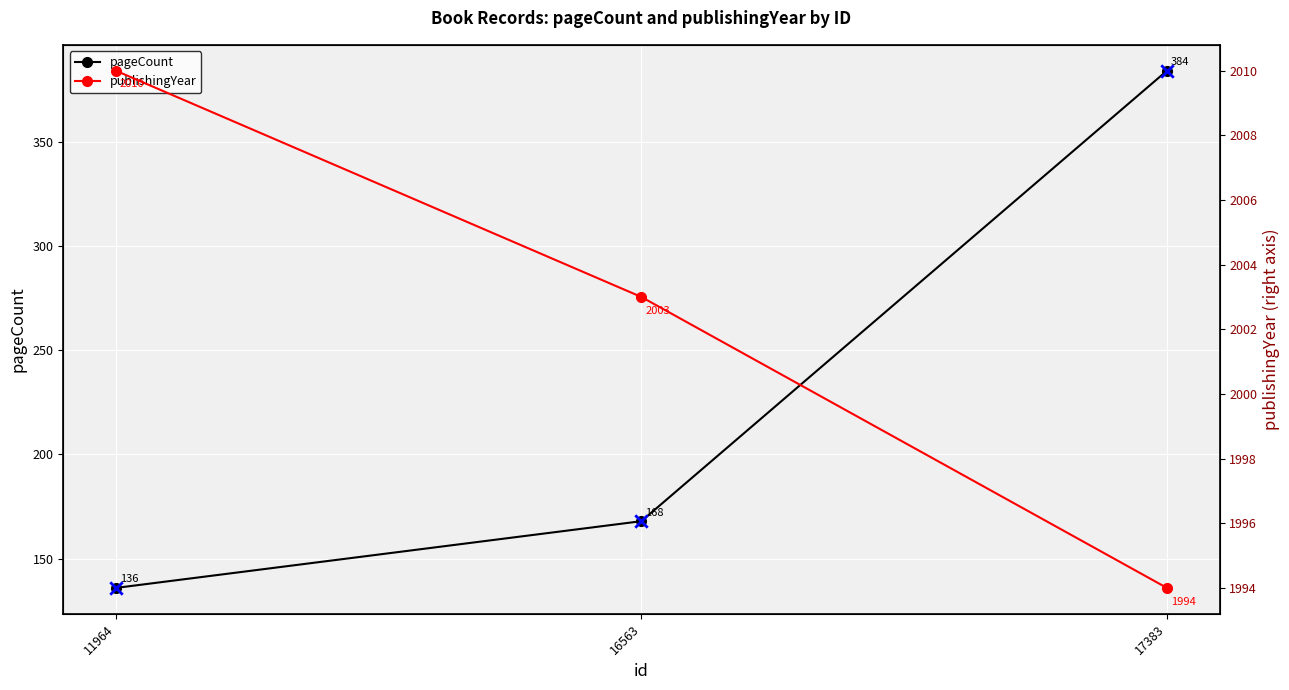

How many pageCount values are between 136 and 384?

3